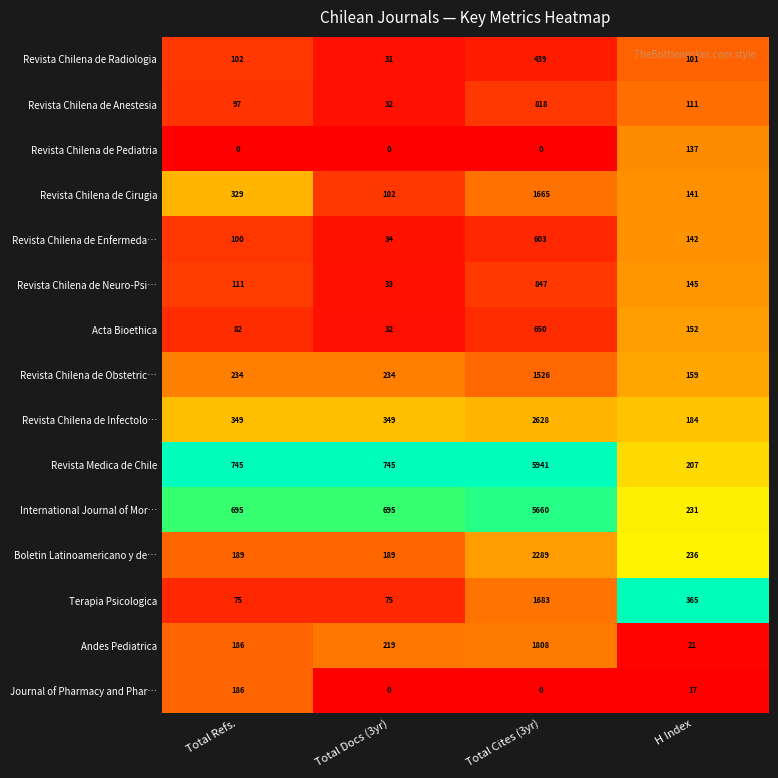

What value does the Terapia Psicologica series have at Total Cites (3yr)?

1683